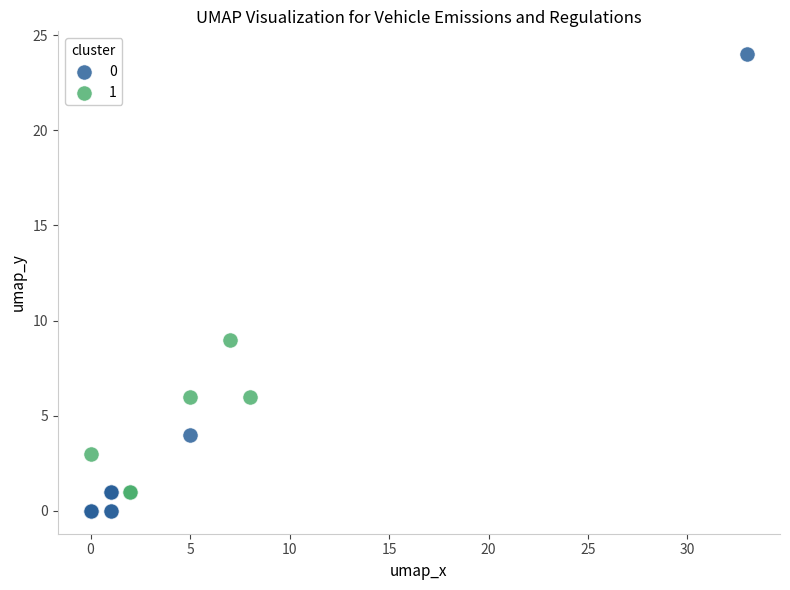

Which series has the largest Y range (max minus min)?

0